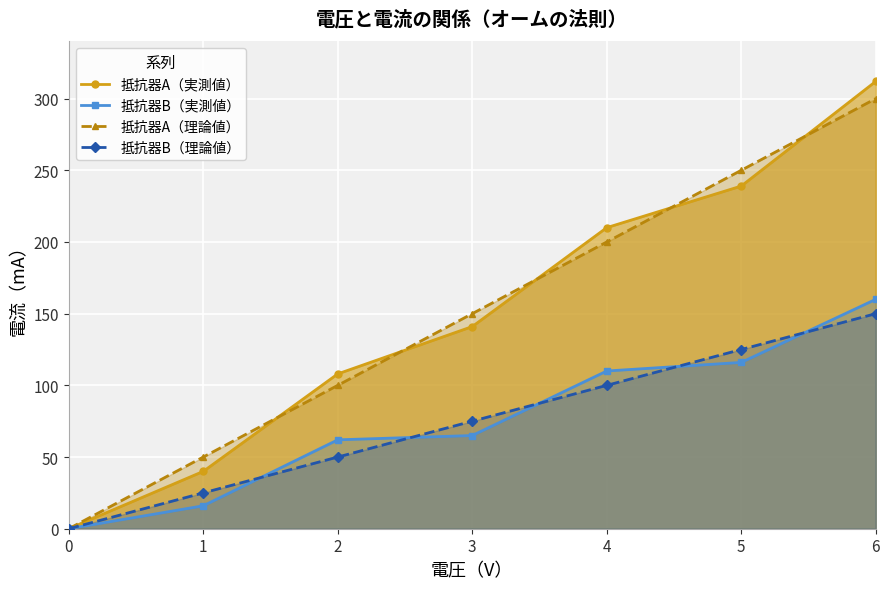

What is the value of the 抵抗器B（実測値） point at the 2nd from the left?

16